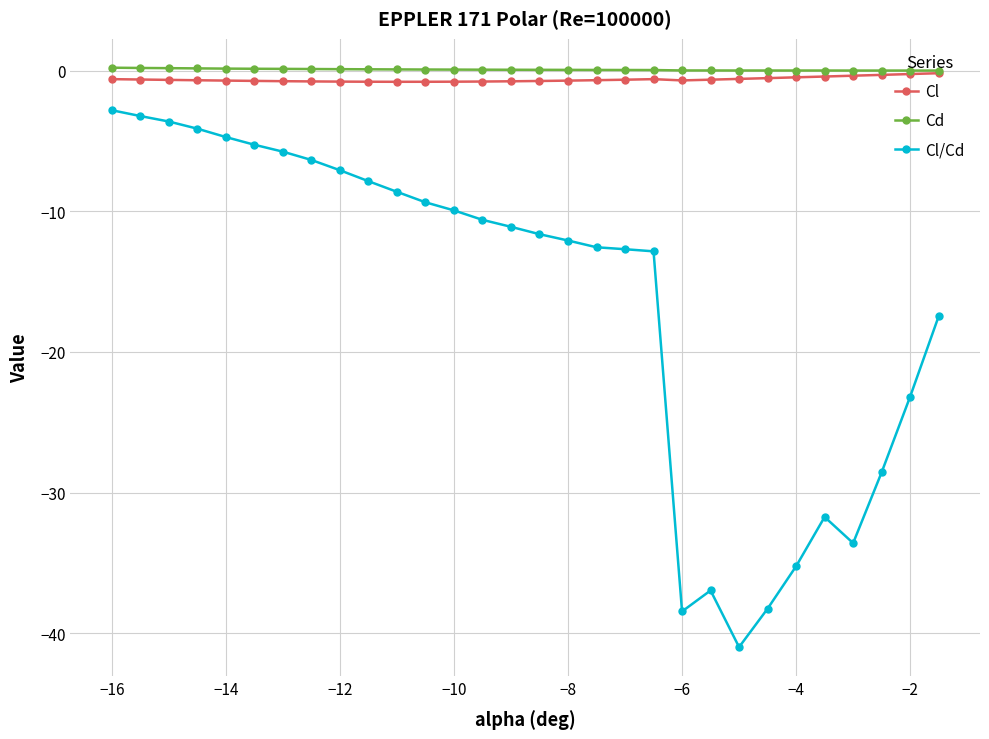

List the series in order of their peak value, highest first.

Cd, Cl, Cl/Cd